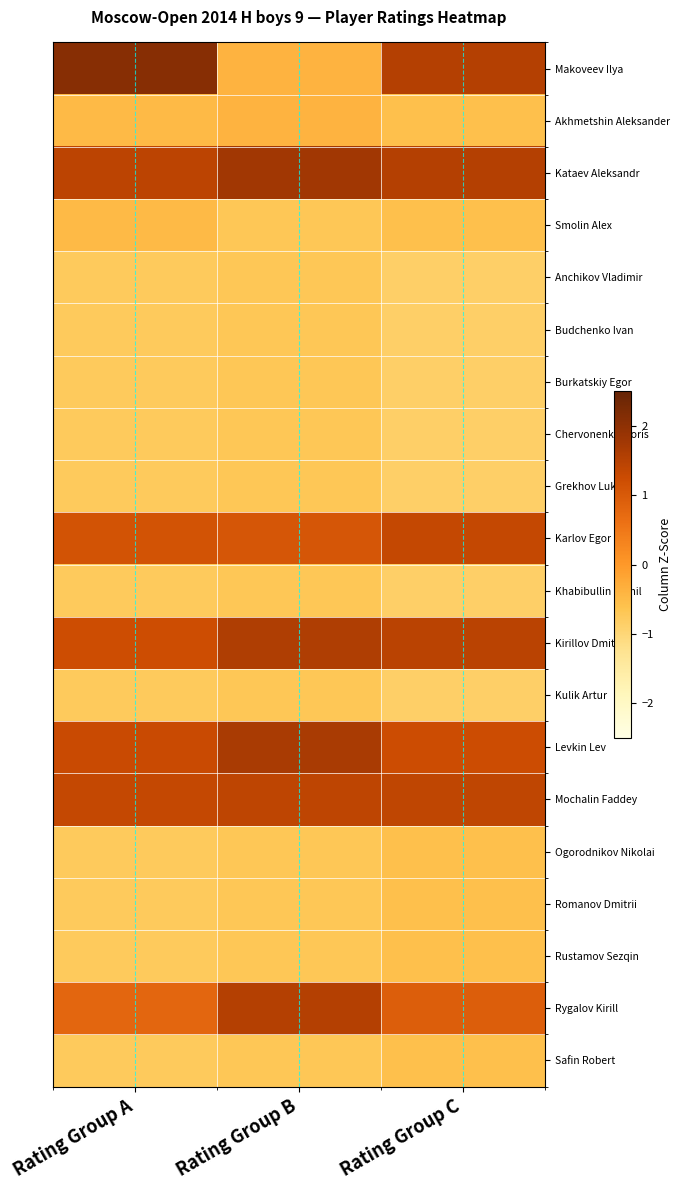

Reading left to right, list all the values displayed in this chart.

Makoveev Ilya: Rating Group A=2.1	Rating Group B=-0.4	Rating Group C=1.5
Akhmetshin Aleksander: Rating Group A=-0.5	Rating Group B=-0.4	Rating Group C=-0.6
Kataev Aleksandr: Rating Group A=1.4	Rating Group B=1.8	Rating Group C=1.5
Smolin Alex: Rating Group A=-0.5	Rating Group B=-0.7	Rating Group C=-0.6
Anchikov Vladimir: Rating Group A=-0.8	Rating Group B=-0.7	Rating Group C=-0.8
Budchenko Ivan: Rating Group A=-0.8	Rating Group B=-0.7	Rating Group C=-0.8
Burkatskiy Egor: Rating Group A=-0.8	Rating Group B=-0.7	Rating Group C=-0.8
Chervonenkis Boris: Rating Group A=-0.8	Rating Group B=-0.7	Rating Group C=-0.8
Grekhov Luka: Rating Group A=-0.8	Rating Group B=-0.7	Rating Group C=-0.8
Karlov Egor: Rating Group A=1.1	Rating Group B=1.1	Rating Group C=1.3
Khabibullin Kamil: Rating Group A=-0.8	Rating Group B=-0.7	Rating Group C=-0.8
Kirillov Dmitry: Rating Group A=1.2	Rating Group B=1.6	Rating Group C=1.5
Kulik Artur: Rating Group A=-0.8	Rating Group B=-0.7	Rating Group C=-0.8
Levkin Lev: Rating Group A=1.3	Rating Group B=1.7	Rating Group C=1.2
Mochalin Faddey: Rating Group A=1.3	Rating Group B=1.4	Rating Group C=1.4
Ogorodnikov Nikolai: Rating Group A=-0.8	Rating Group B=-0.7	Rating Group C=-0.6
Romanov Dmitrii: Rating Group A=-0.8	Rating Group B=-0.7	Rating Group C=-0.6
Rustamov Sezqin: Rating Group A=-0.8	Rating Group B=-0.7	Rating Group C=-0.6
Rygalov Kirill: Rating Group A=0.8	Rating Group B=1.5	Rating Group C=0.9
Safin Robert: Rating Group A=-0.8	Rating Group B=-0.7	Rating Group C=-0.6